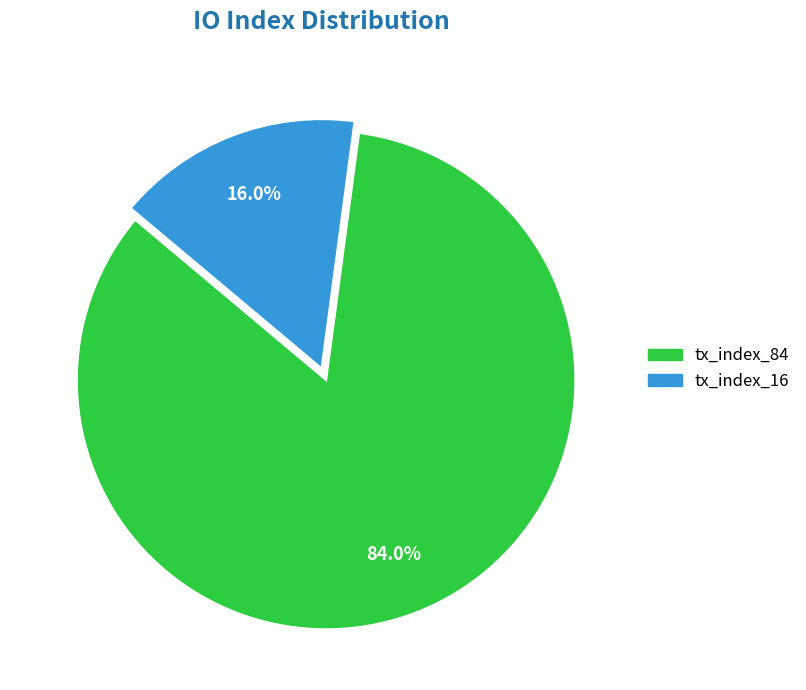

To the nearest percent, what is the difference between the largest and smallest slice percentages?

68%